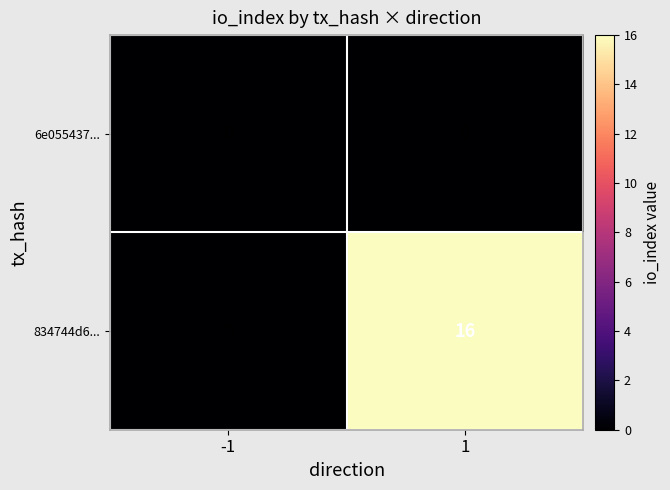

What is the greatest value displayed?

16